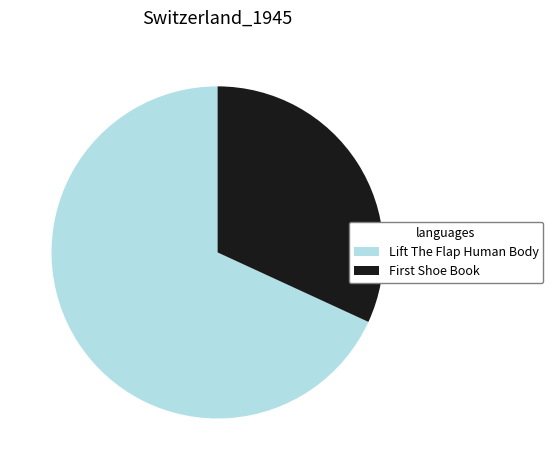

True or false: Lift The Flap Human Body accounts for 54% of the total.

False